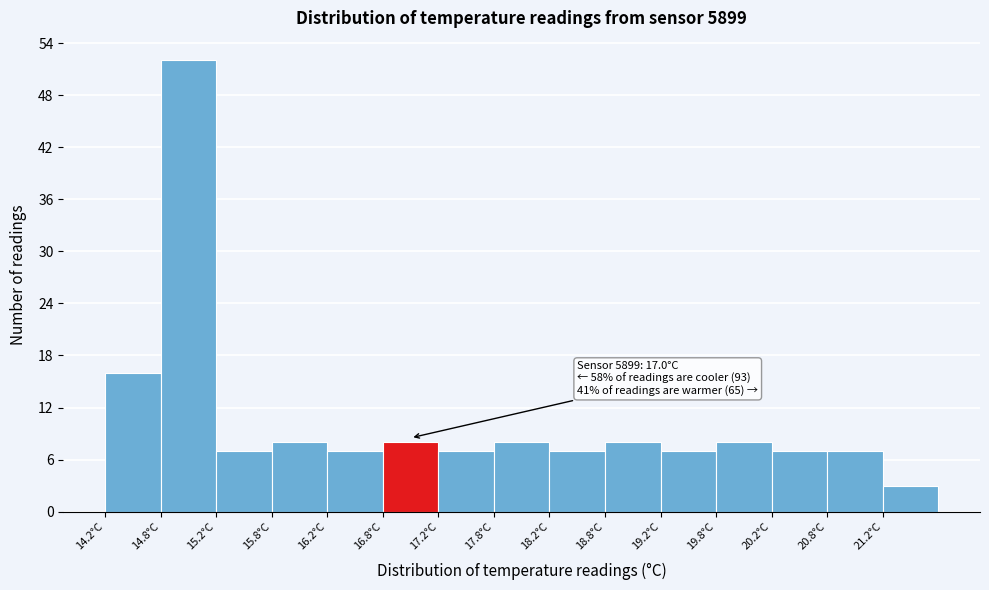

Which range on the x-axis has the tallest bar?

14.75 to 15.25